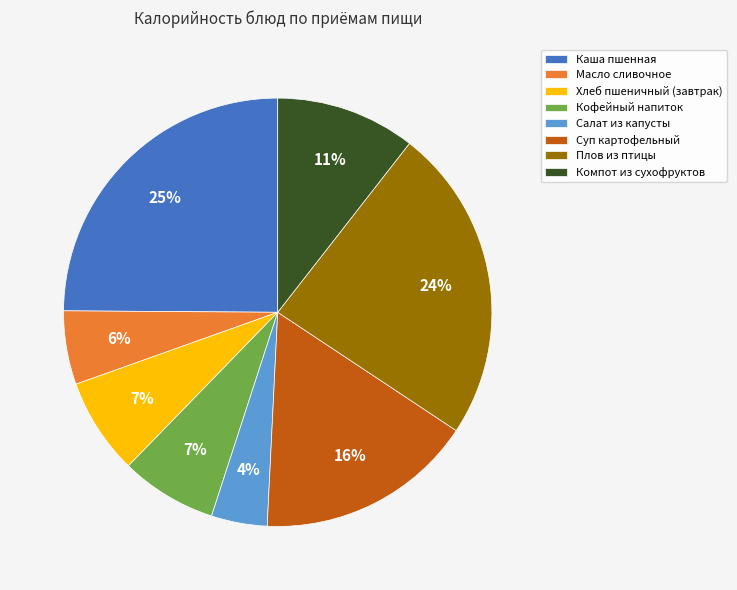

To the nearest percent, what is the difference between the largest and smallest slice percentages?

21%